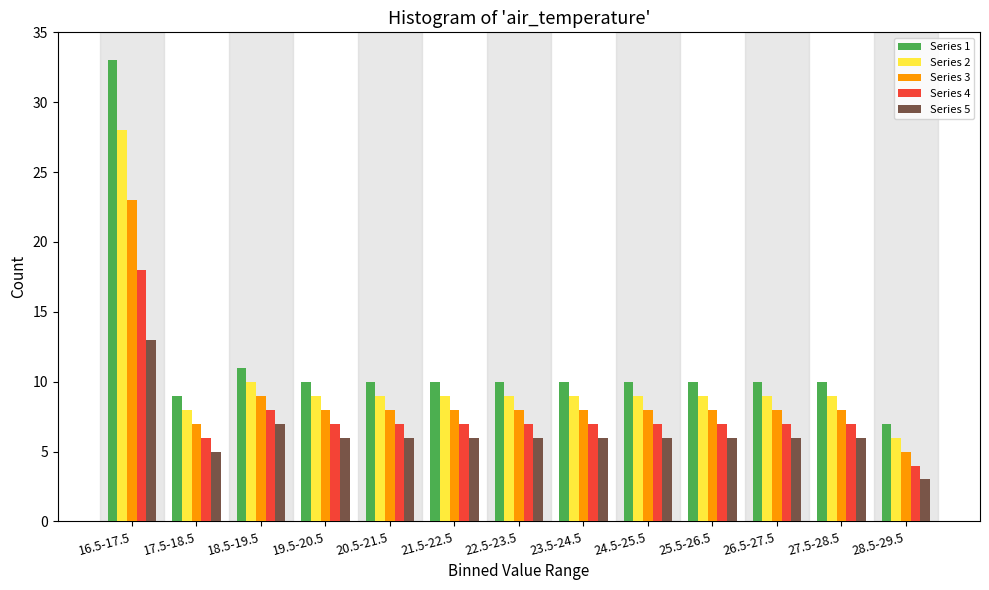

What is the difference between the highest and lowest values at 25.5-26.5?

4